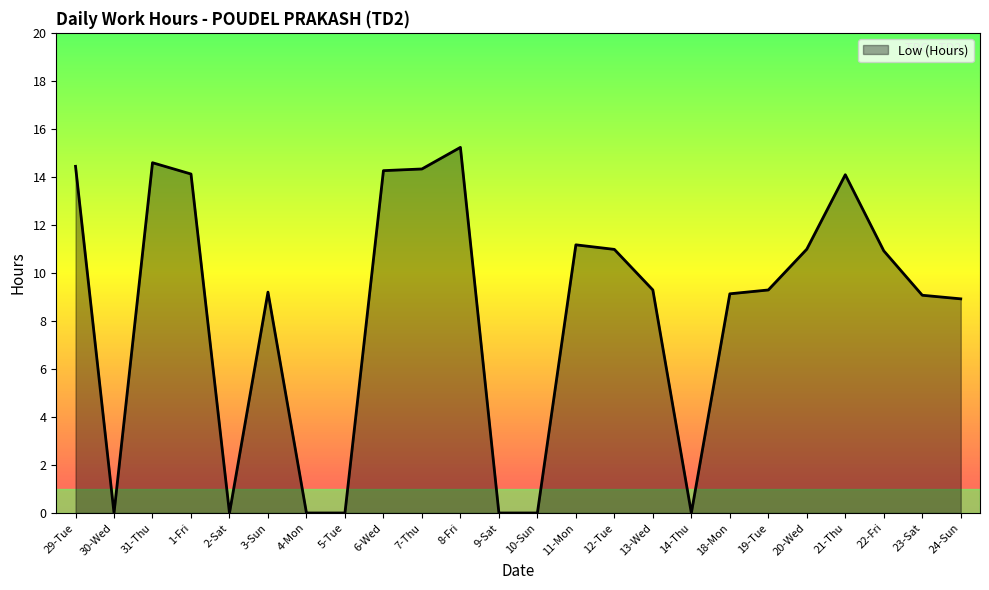

True or false: the data shows 6.2 at 30-Wed.

False